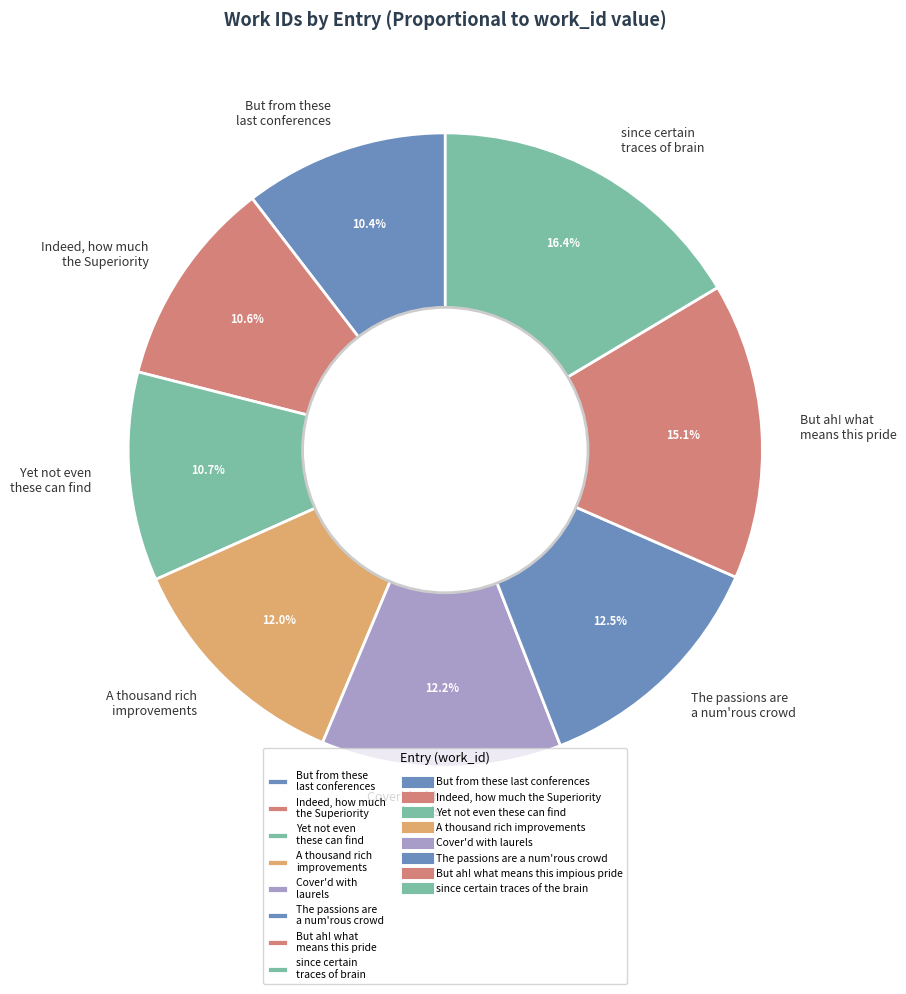

Approximately how many times larger is the value at Indeed, how much the Superiority compared to The passions are a num'rous crowd?

0.8